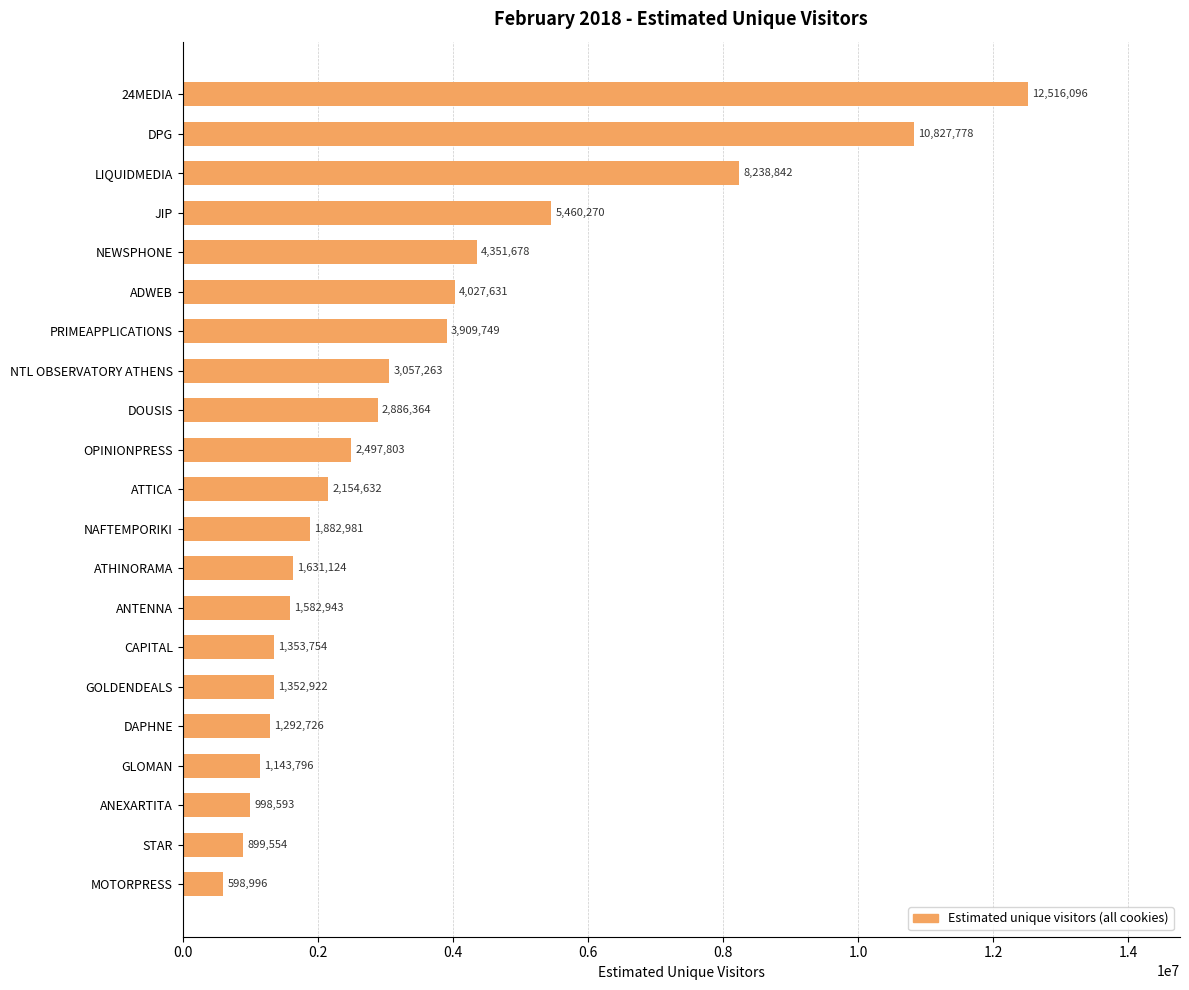

What is the average value?

3460262